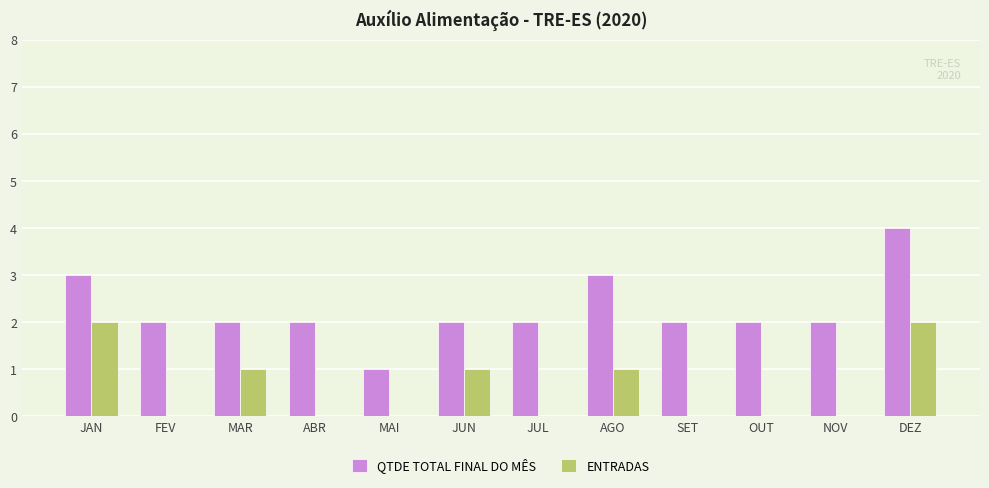

What is the total value across all series at JUN?

3